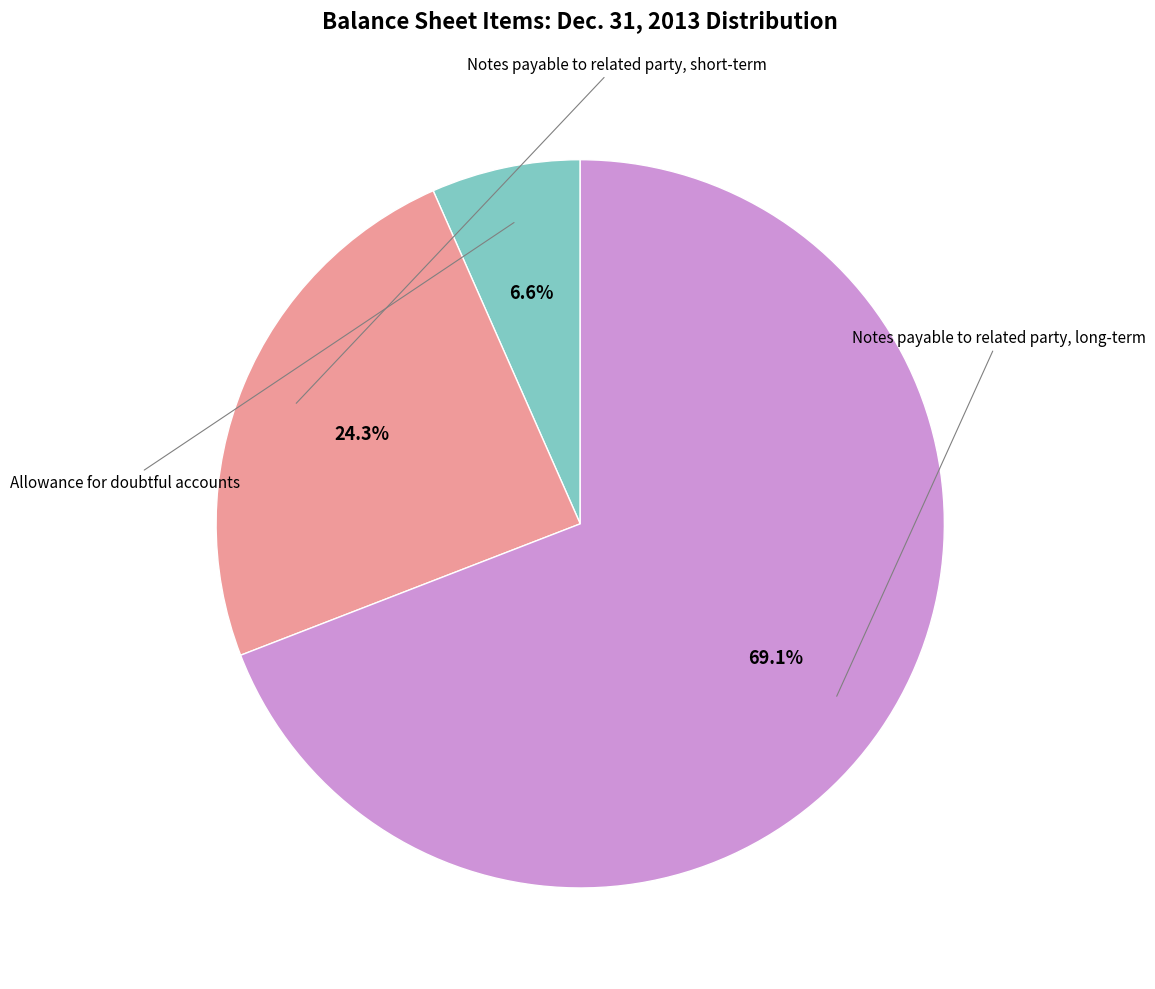

How many segments does this pie chart have?

3